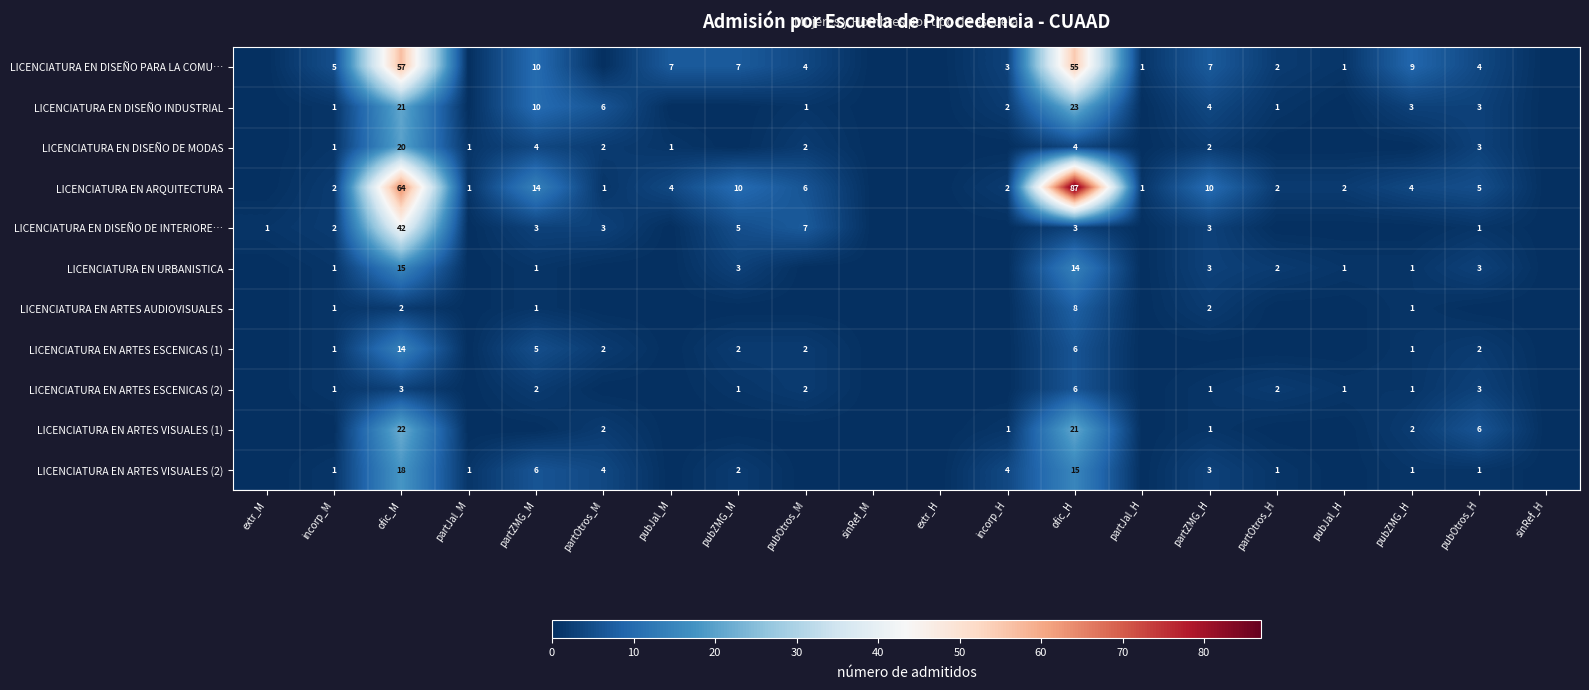

Which has a higher value, partOtros_M or partJal_H?

partJal_H